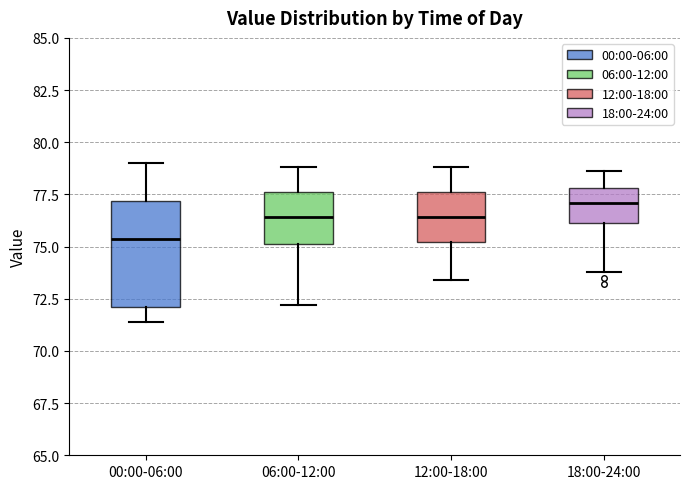

Where is the upper edge of the box for 00:00-06:00 on the y-axis? The values are not printed on the chart, so give them approximately, as read against the axis.

77.0